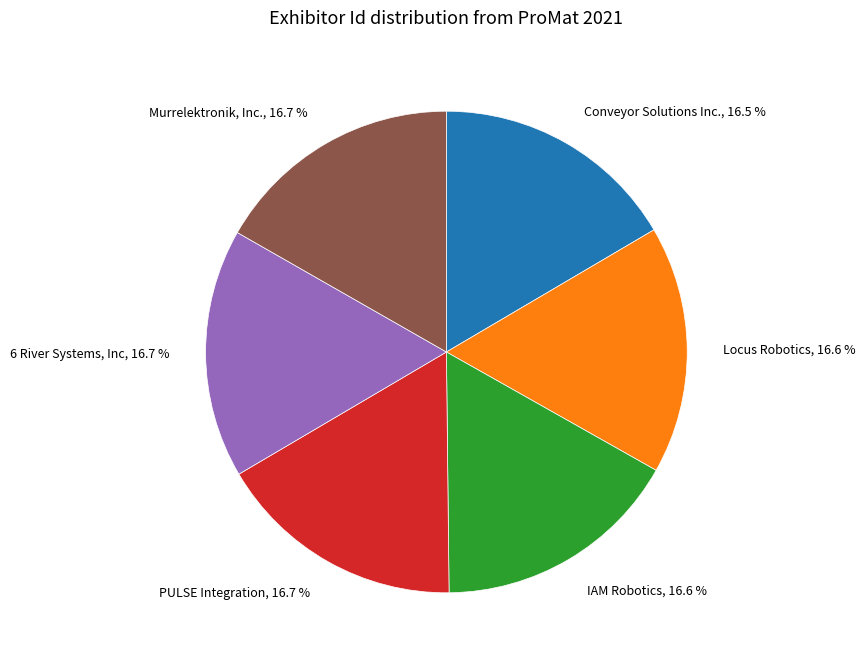

Is there a majority slice in this chart?

No